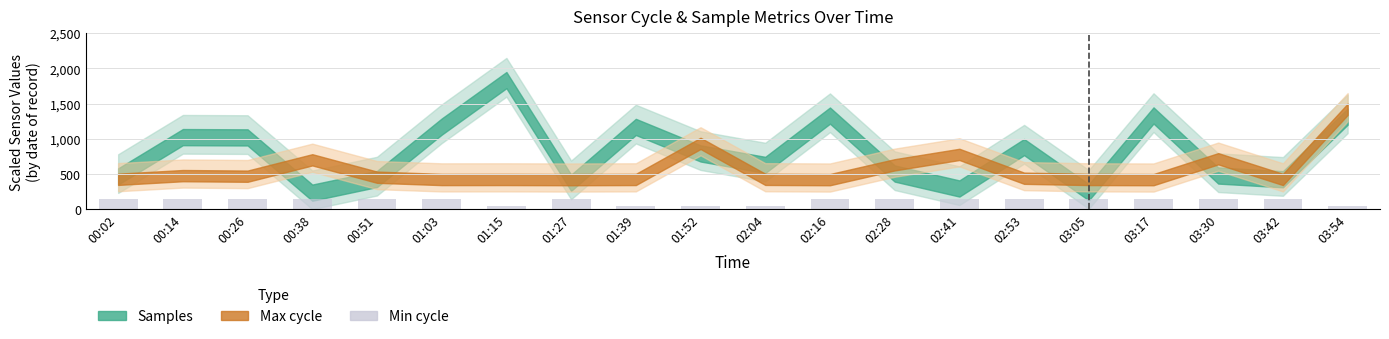

Reading left to right, extract all data points from this chart.

150	150	150	150	150	150	50	150	50	50	50	150	150	150	150	150	150	150	150	50